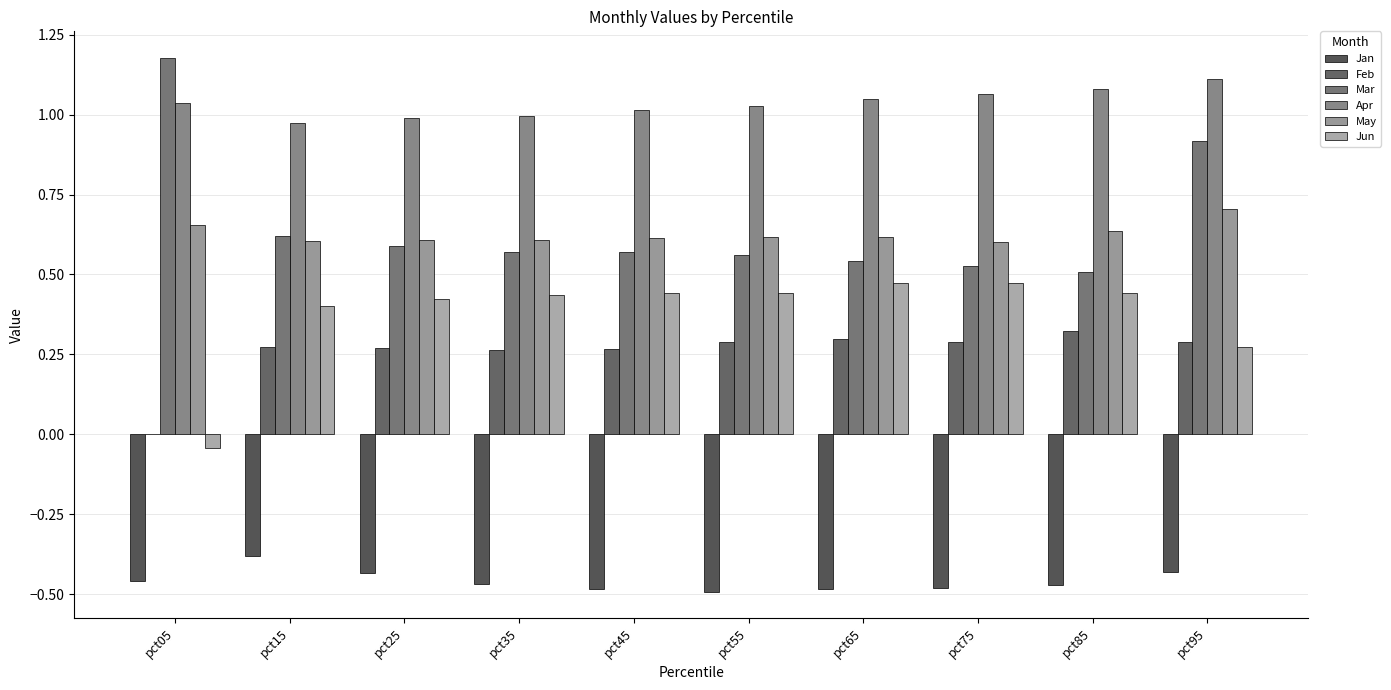

At which category does the chart reach its peak across all series?

pct05